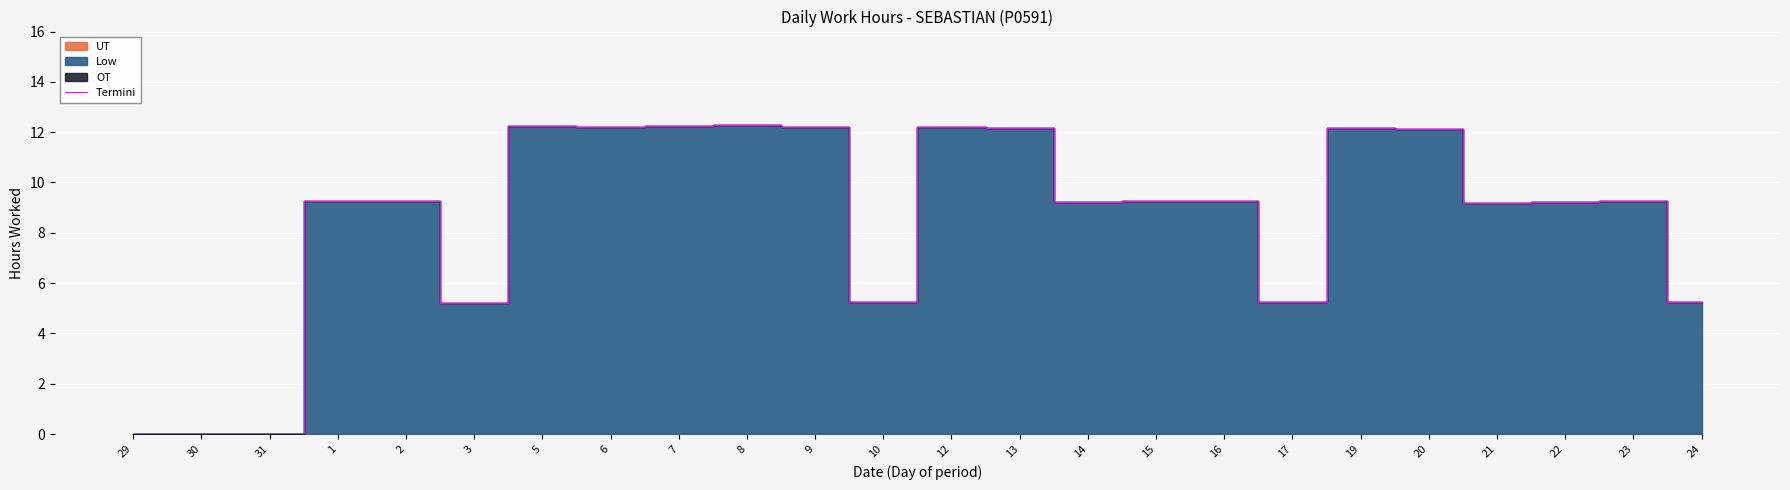

True or false: the data shows 5.3 at 10.

True